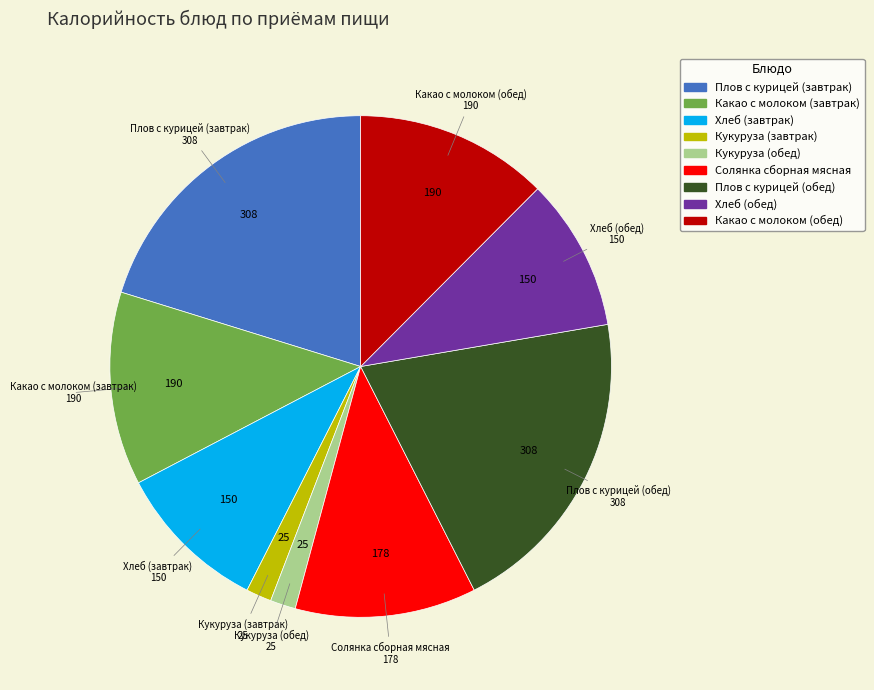

Approximately how many times larger is the value at Кукуруза (обед) compared to Кукуруза (завтрак)?

1.0